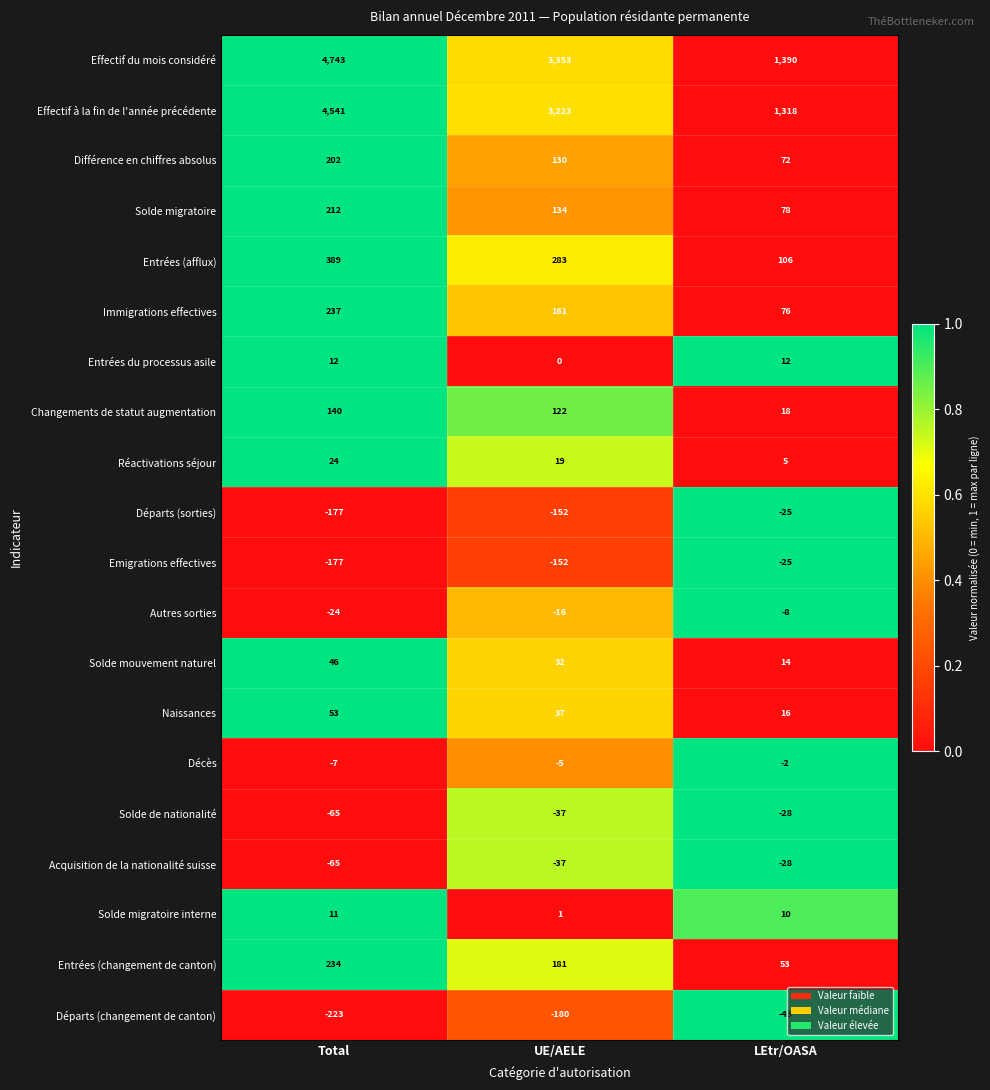

Where does the Différence en chiffres absolus series first go above 130?

Total